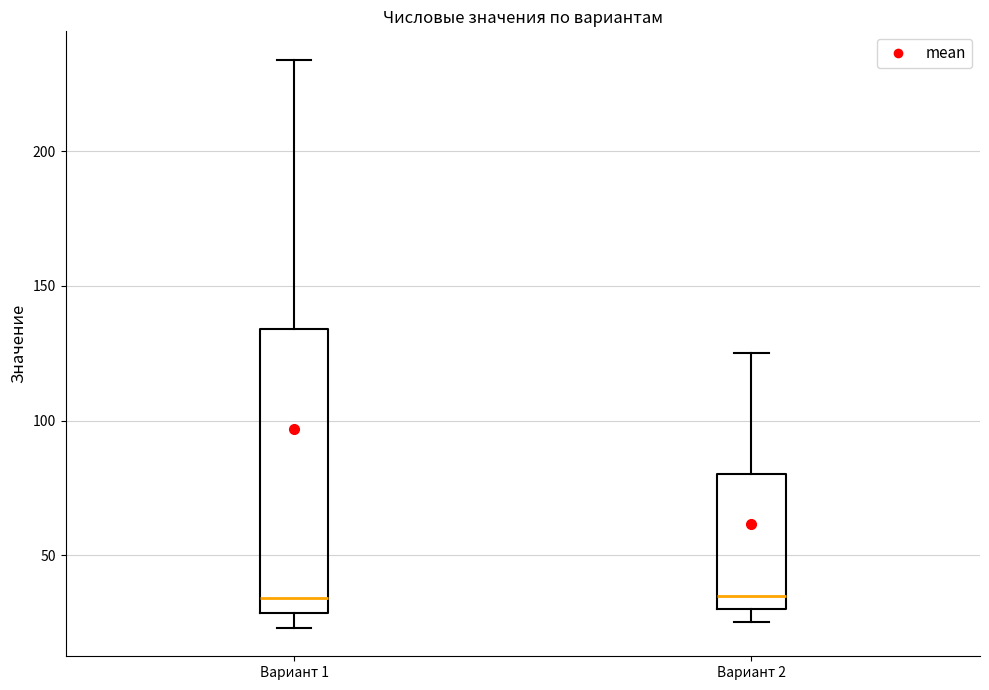

Which box is the tallest, from its lower edge to its upper edge?

Вариант 1